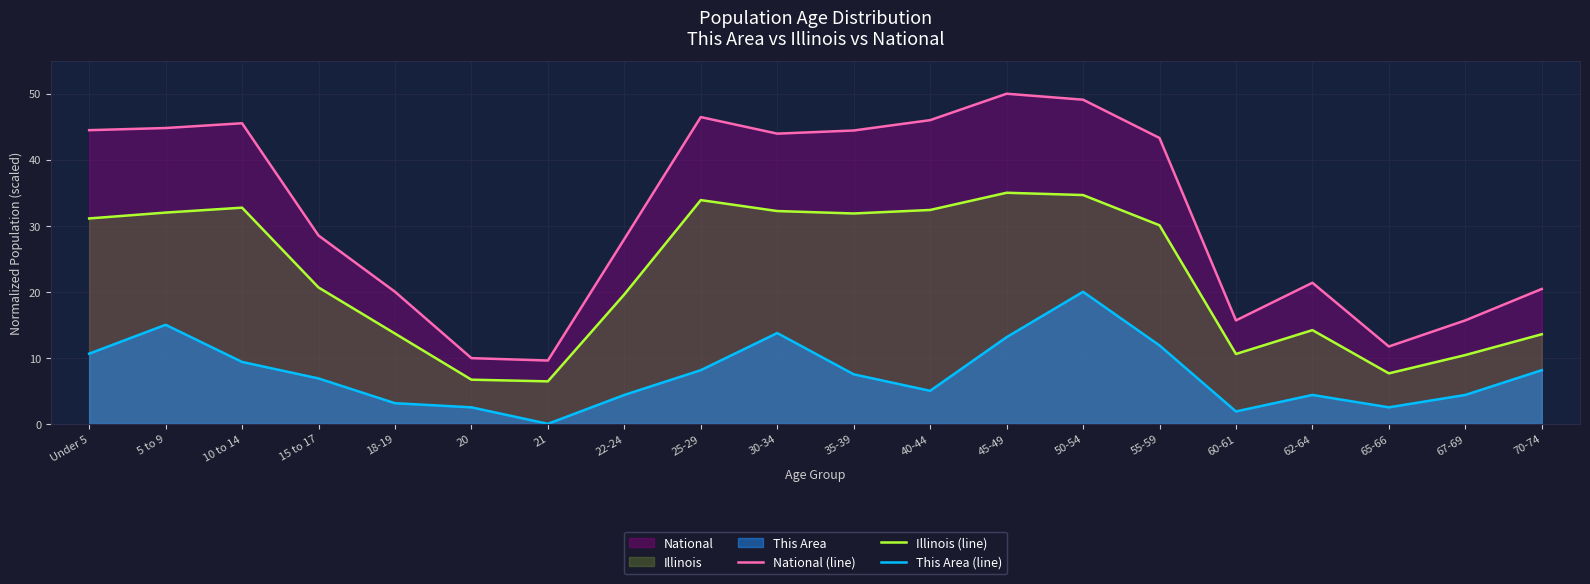

How many categories are shown in the chart?

20